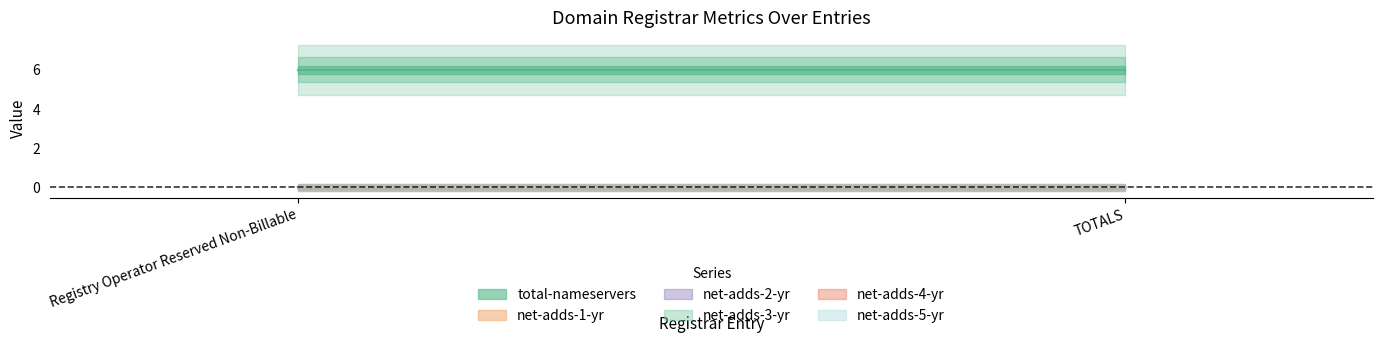

Reading right to left, what are all the values shown in this chart?

total-nameservers: 6	6
net-adds-1-yr: 0	0
net-adds-2-yr: 0	0
net-adds-3-yr: 0	0
net-adds-4-yr: 0	0
net-adds-5-yr: 0	0